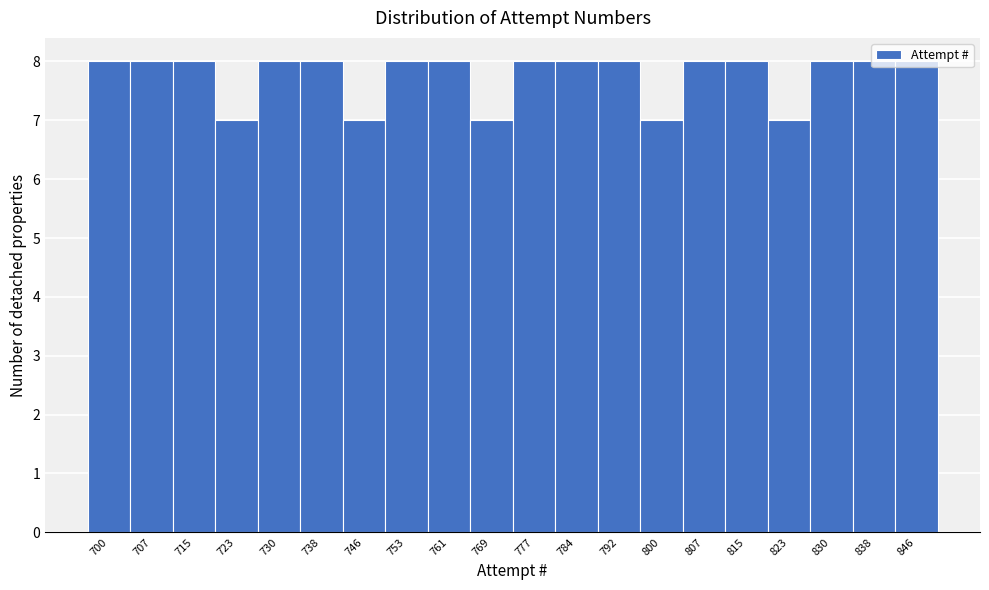

What is the smallest value displayed?

7